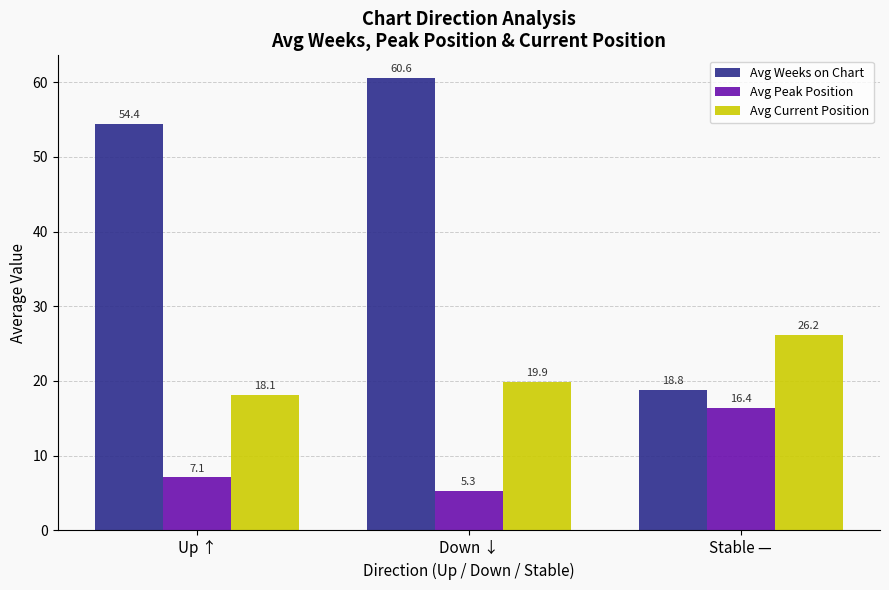

What is the average value of the Avg Current Position series?

21.4